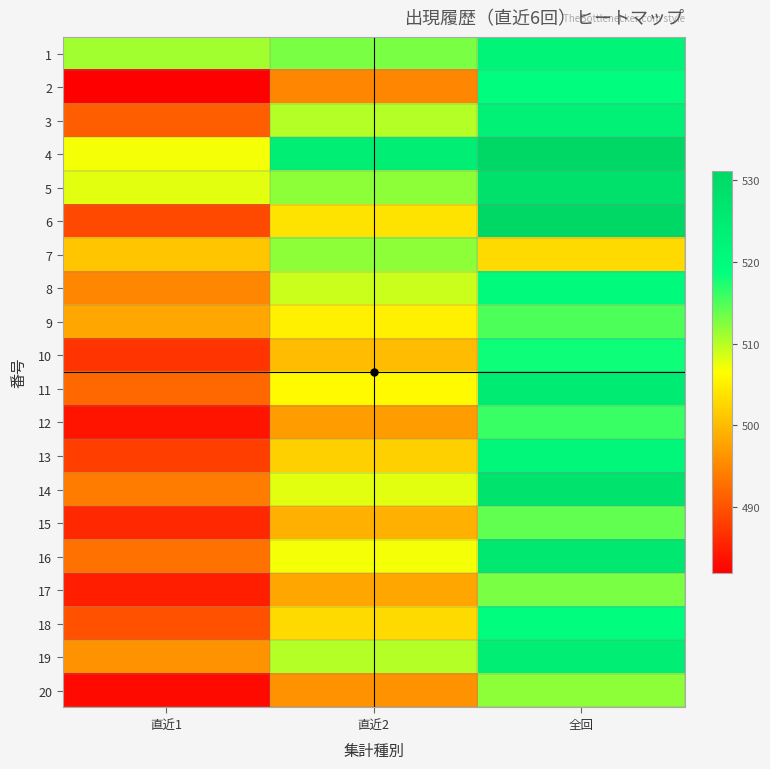

What is the spread (max minus min) of values at 全回?

28